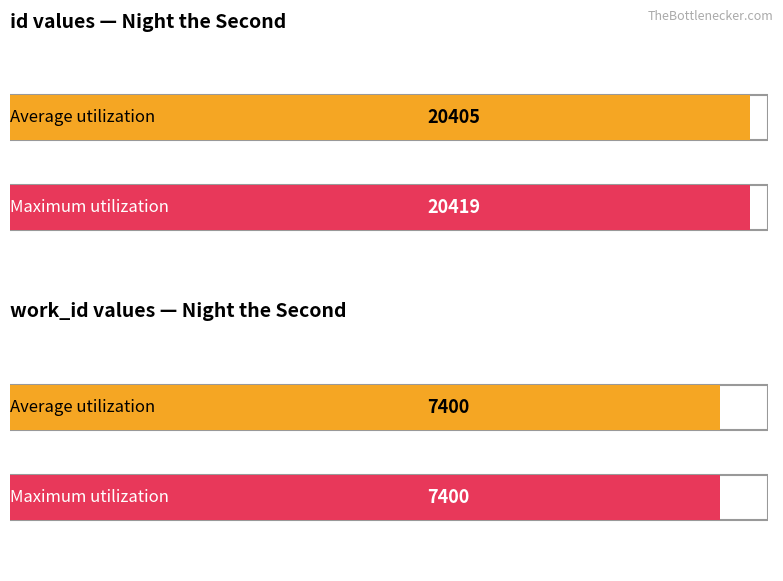

Which series has the largest range (max minus min)?

id